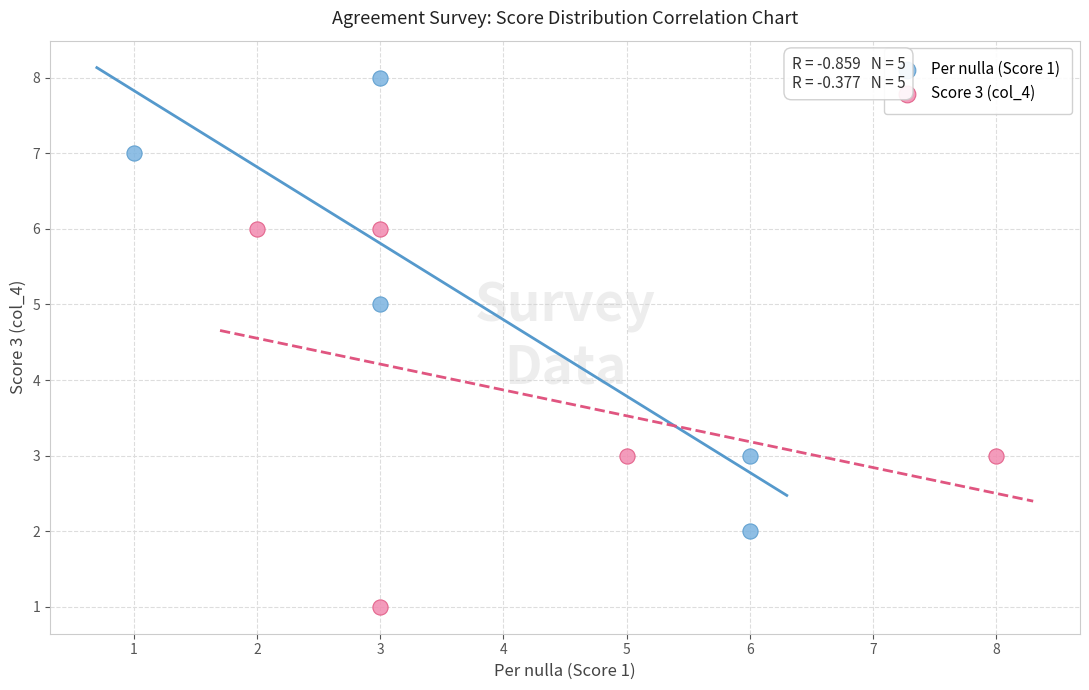

Which series contains the lowest Y value?

Score 3 (col_4)